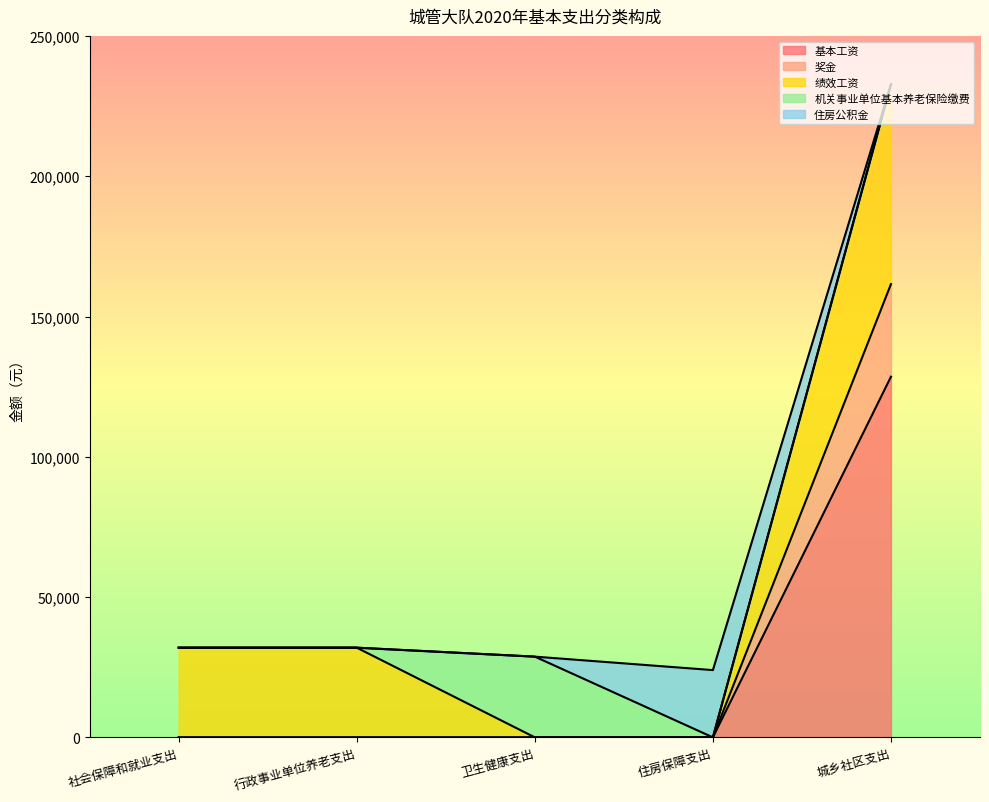

What is the total value across all series at 行政事业单位养老支出?

31966